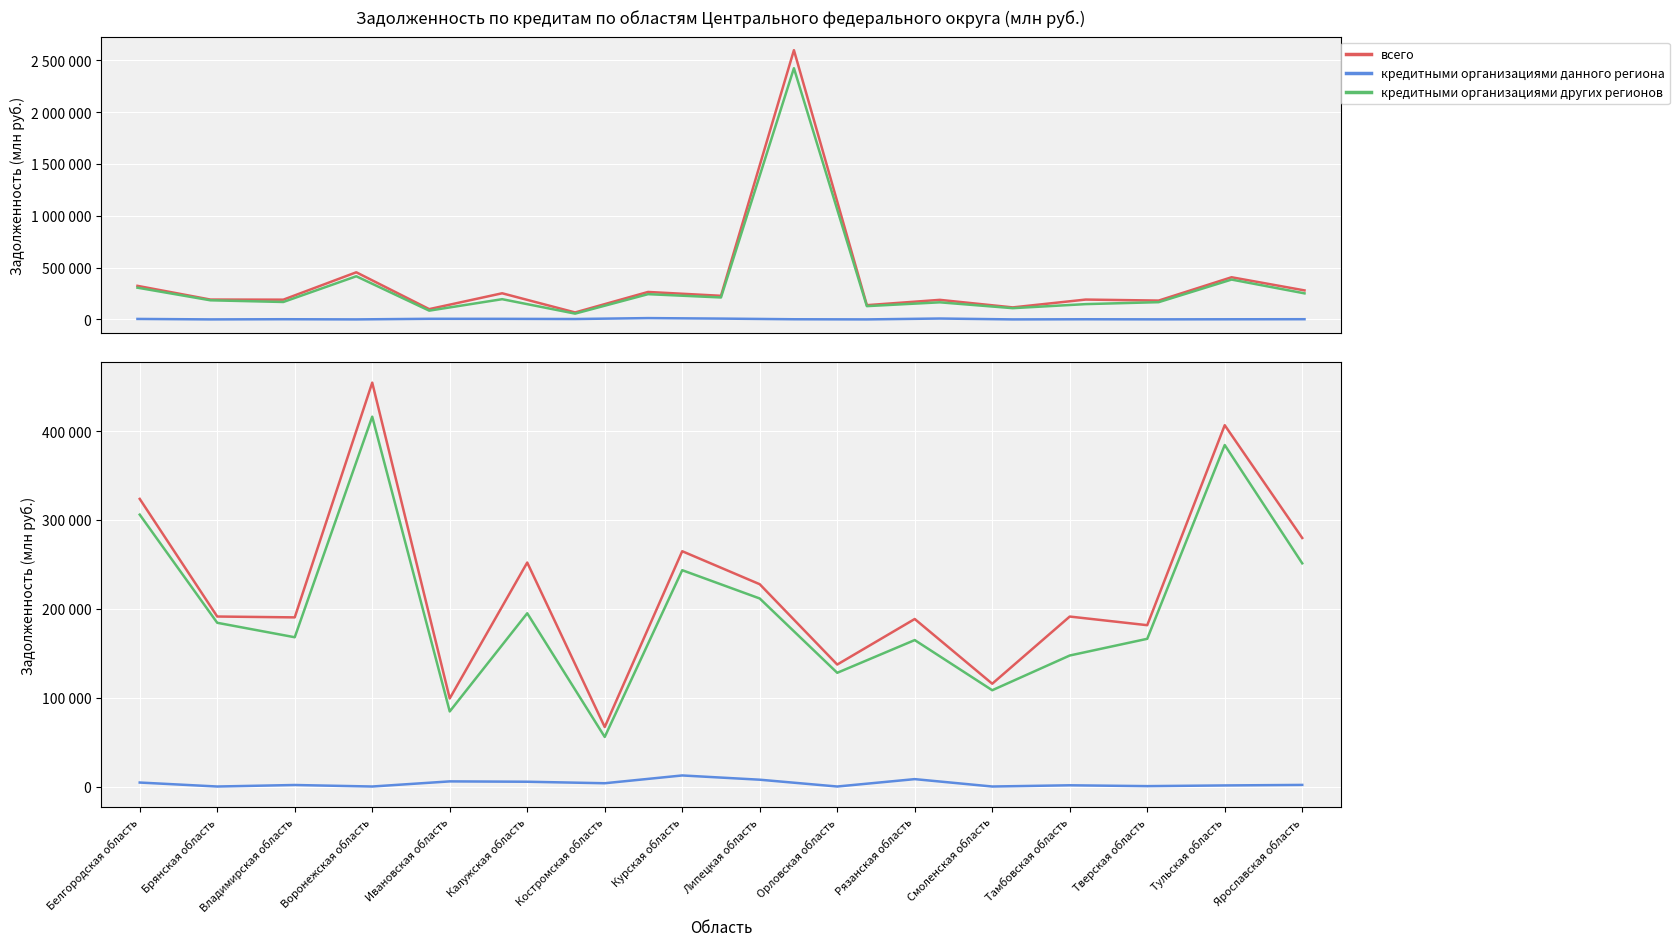

At Калужская область, list the series in order from largest to smallest.

всего, кредитными организациями других регионов, кредитными организациями данного региона